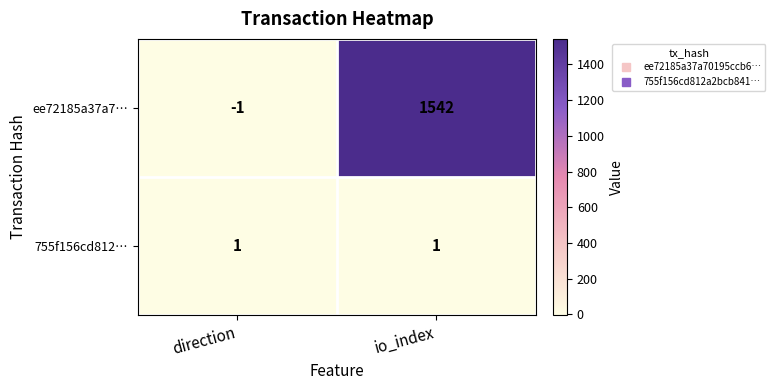

Reading left to right, list all the values displayed in this chart.

ee72185a37a7…: -1	1542
755f156cd812…: 1	1